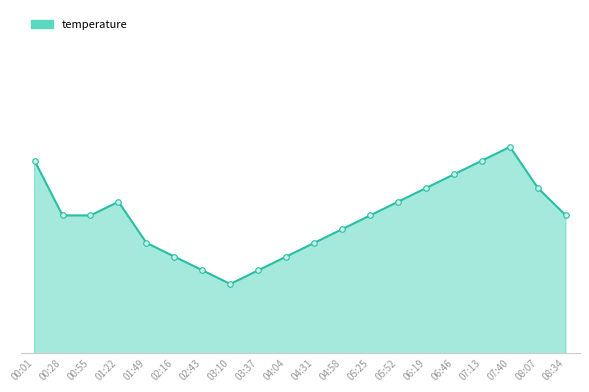

Does the chart display data point markers on the line(s)?

No